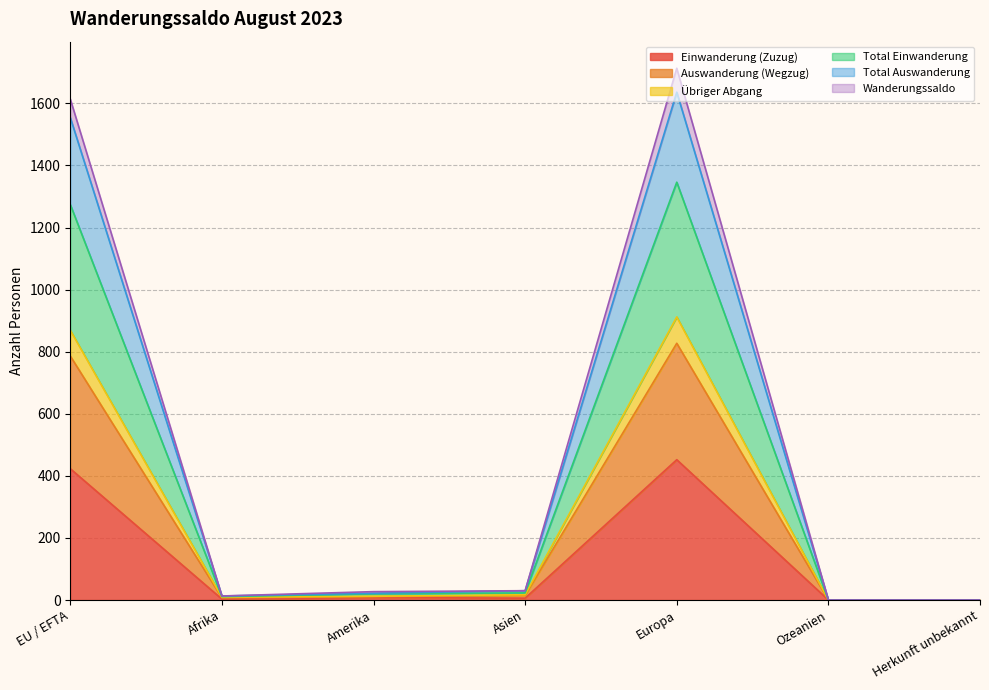

Is the value of Einwanderung (Zuzug) at EU / EFTA greater than the value of Total Auswanderung at Ozeanien?

Yes